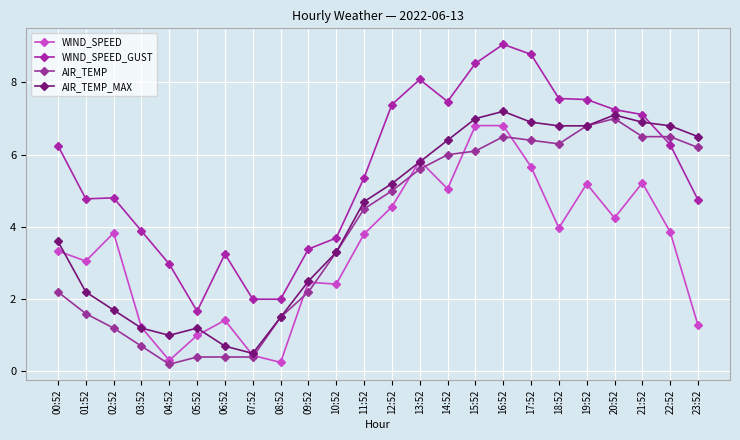

Is it true that WIND_SPEED_GUST equals 1.7 at 10:52?

False